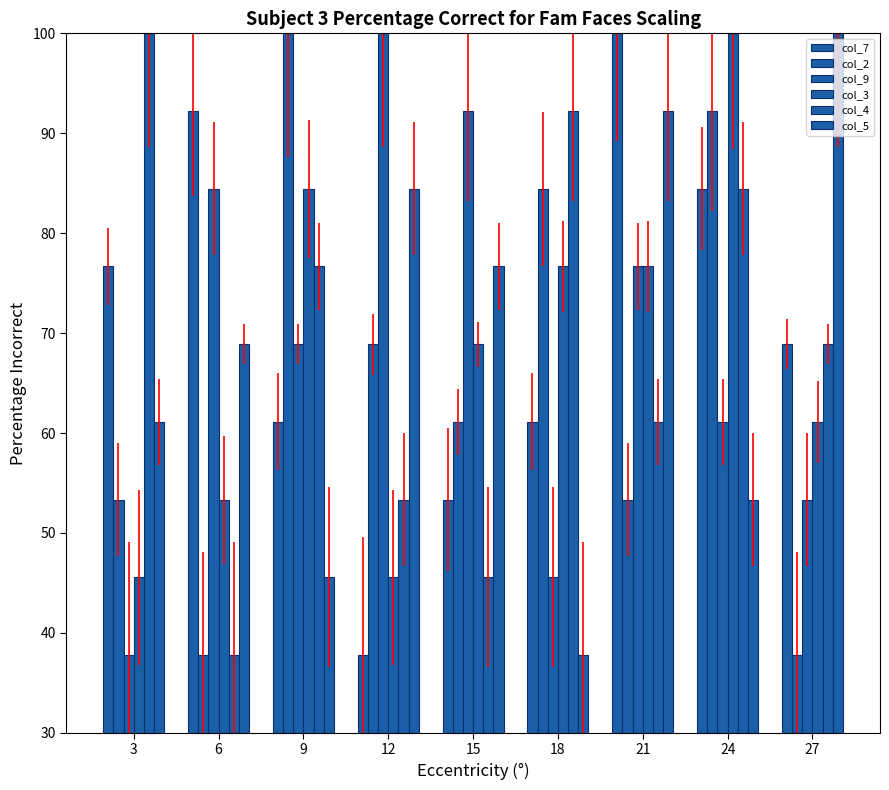

The value of col_2 at 12 is 68.9. True or false?

True